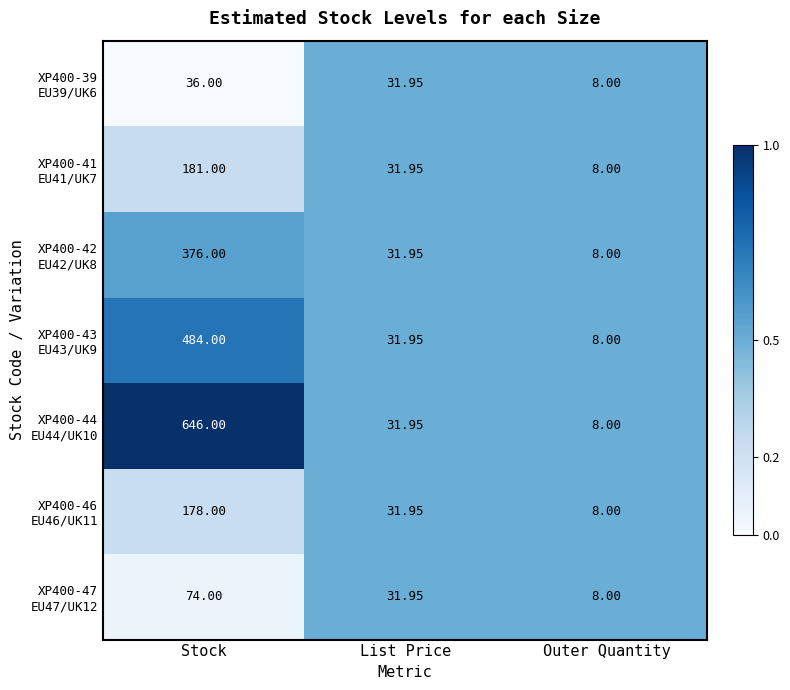

Which category has the lowest value across all series?

Outer Quantity